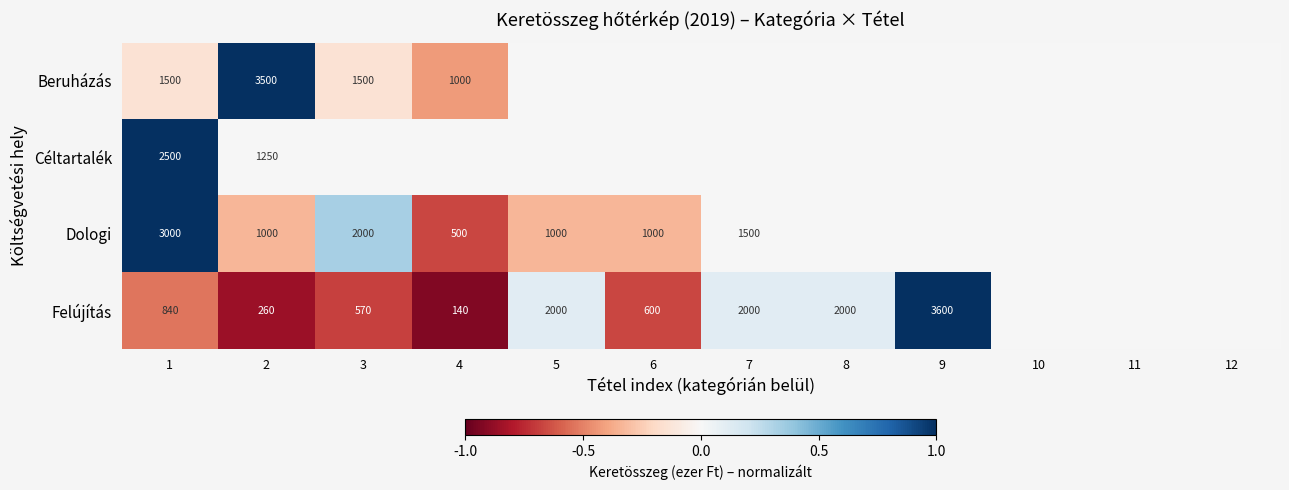

The Dologi series shows 452 at 6. True or false?

False